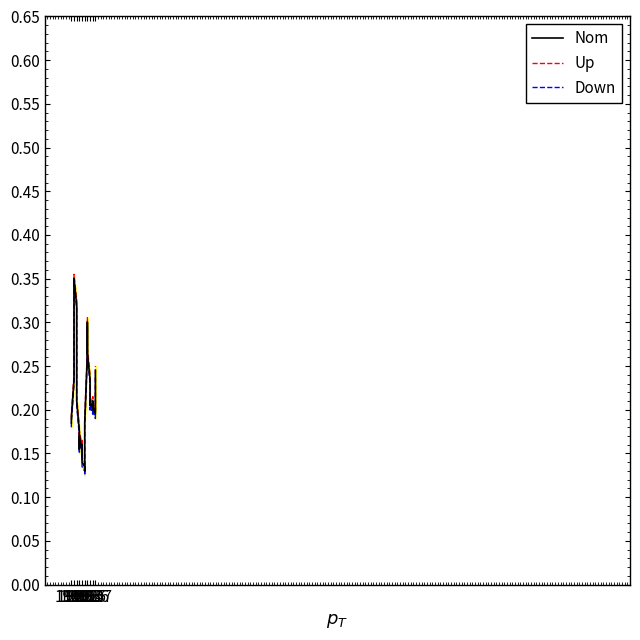

What is the minimum value shown in the chart?

0.1